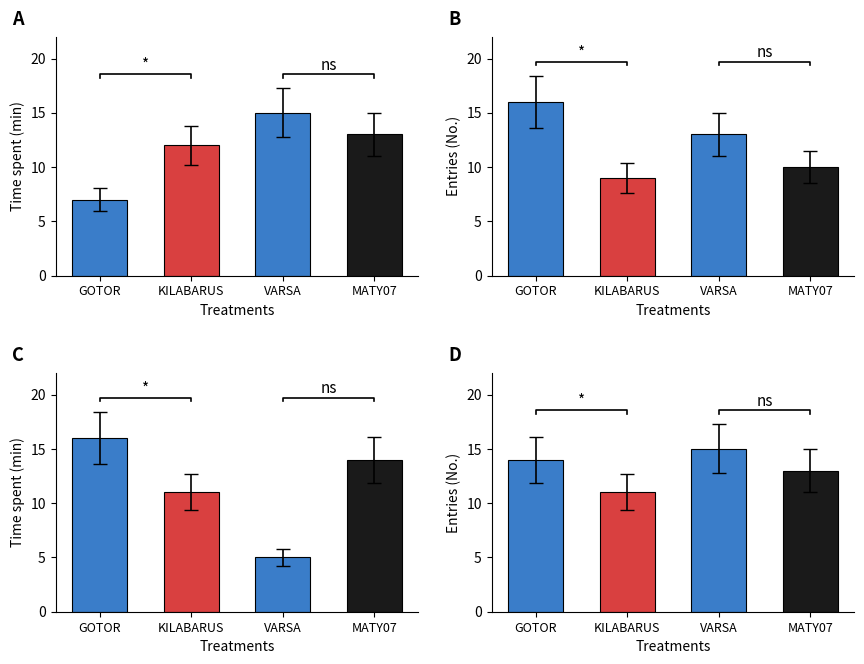

At which category is the sum across all series the highest?

GOTOR